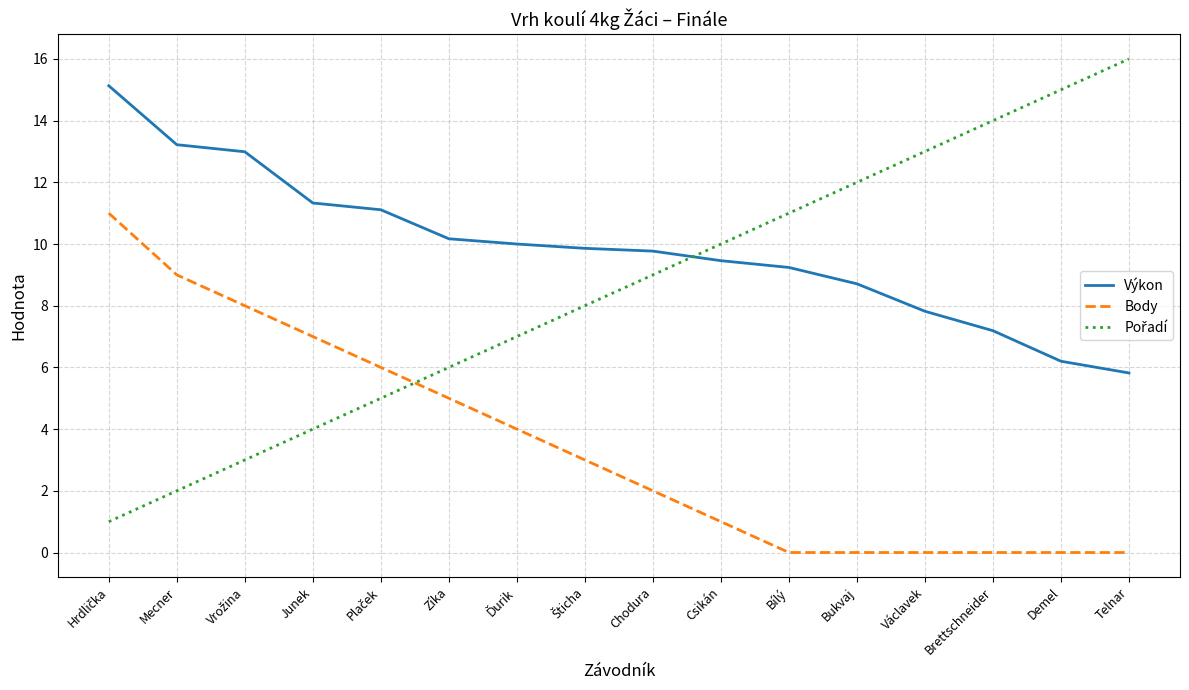

Count the number of categories in the chart.

16